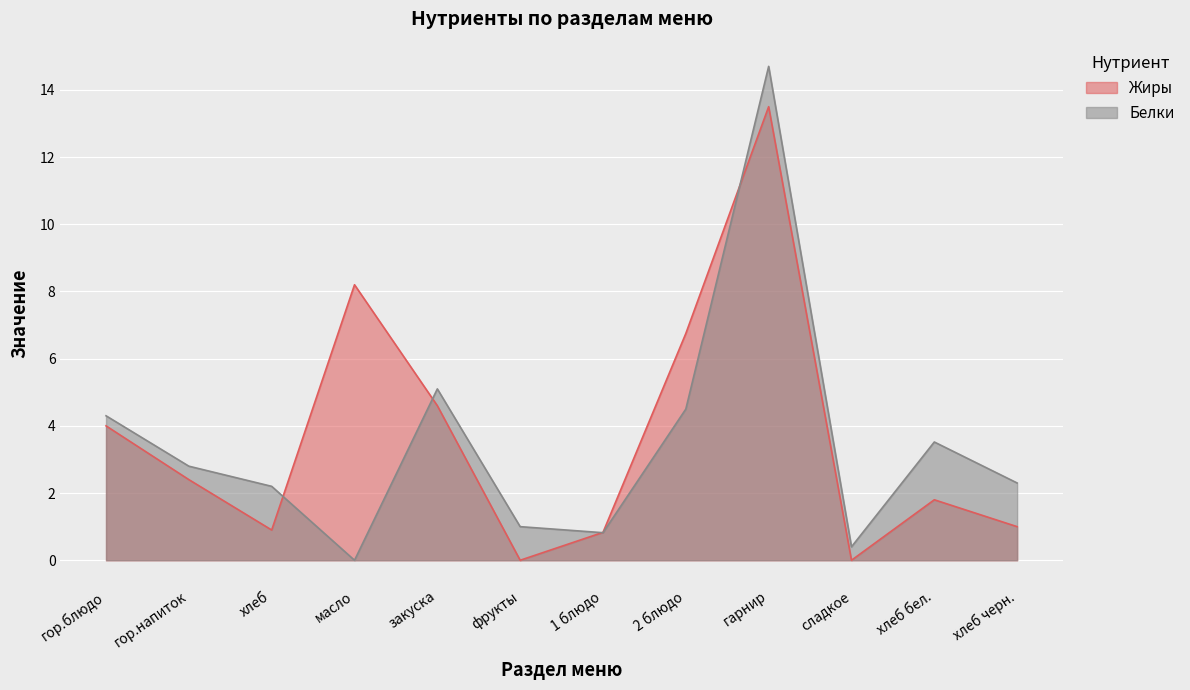

Reading left to right, list all the values displayed in this chart.

Жиры: гор.блюдо=4.0	гор.напиток=2.4	хлеб=0.9	масло=8.2	закуска=4.6	фрукты=0.0	1 блюдо=0.8	2 блюдо=6.8	гарнир=13.5	сладкое=0.0	хлеб бел.=1.8	хлеб черн.=1.0
Белки: гор.блюдо=4.3	гор.напиток=2.8	хлеб=2.2	масло=0.0	закуска=5.1	фрукты=1.0	1 блюдо=0.8	2 блюдо=4.5	гарнир=14.7	сладкое=0.4	хлеб бел.=3.5	хлеб черн.=2.3